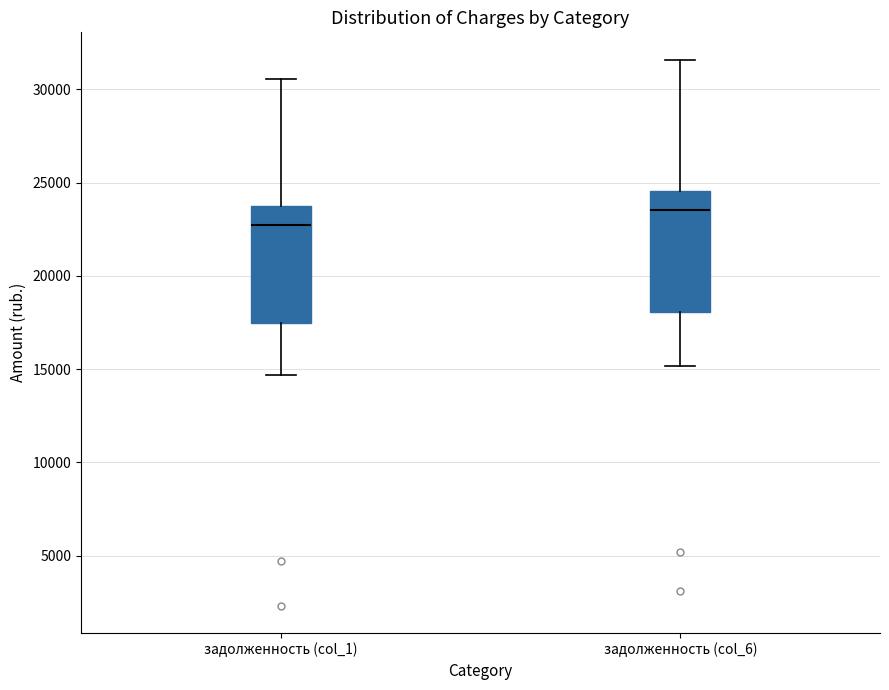

Reading left to right, transcribe this box plot: for each box, give where its median line is, the range the box spans, and where its two whiskers end, as read against the y-axis. The values are not printed on the chart, so give them approximately, as read against the axis.

задолженность (col_1): median 23000, box 17500 to 24000, whiskers 14500 to 30500
задолженность (col_6): median 23500, box 18000 to 24500, whiskers 15000 to 31500